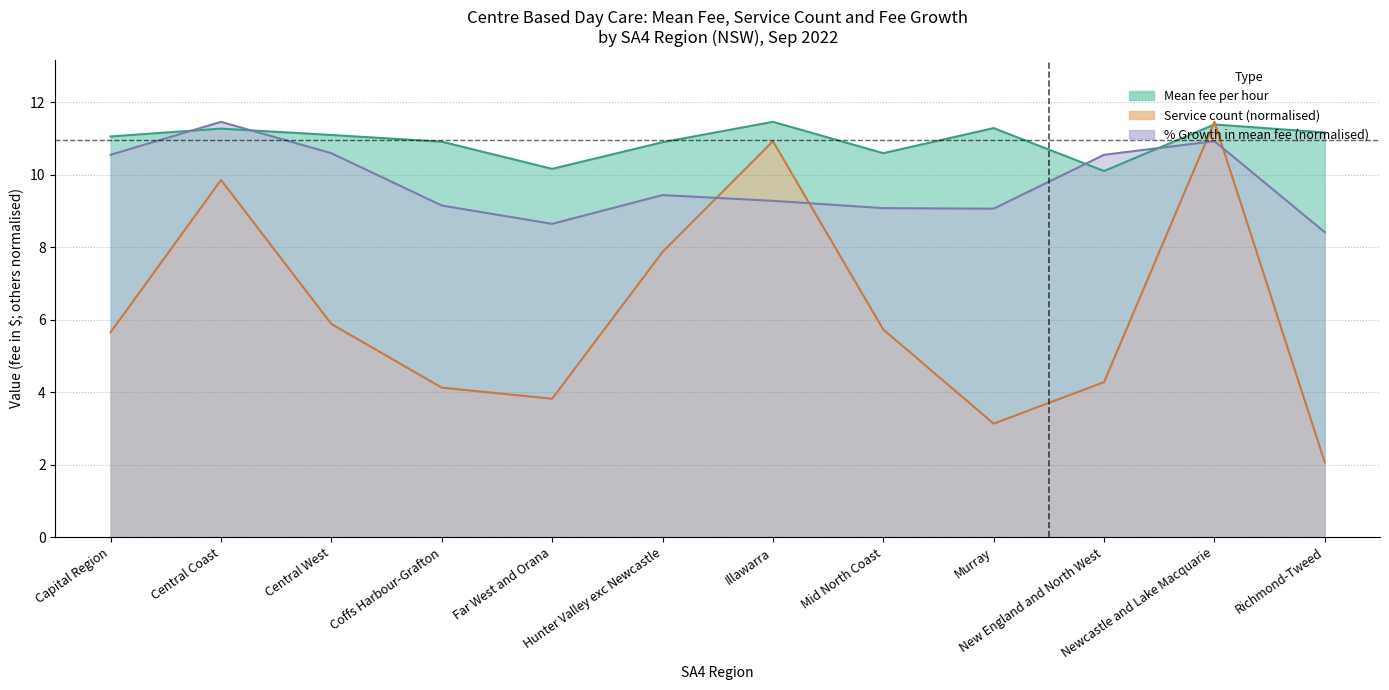

What is the total value across all series at Illawarra?

31.7